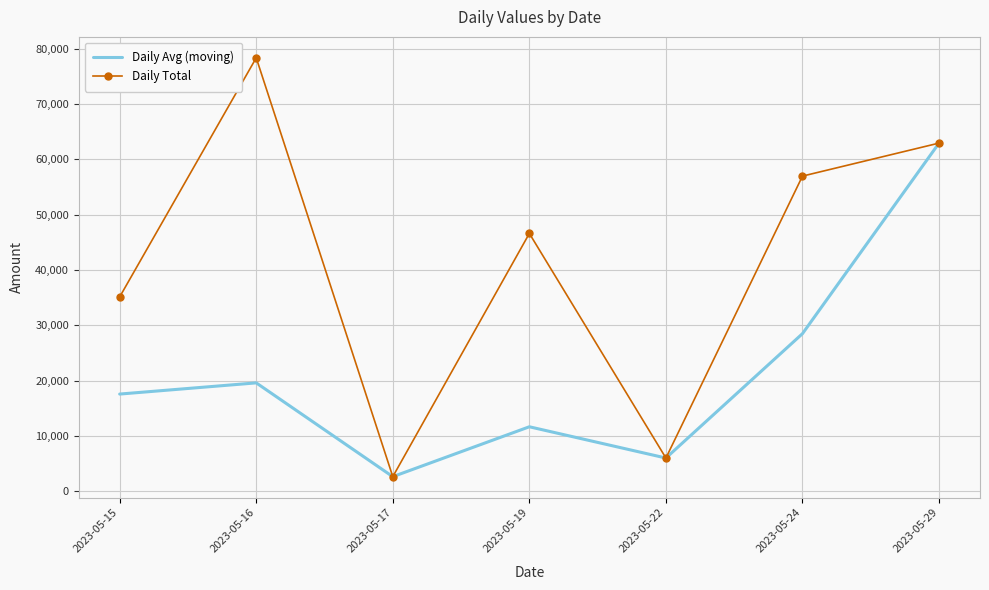

True or false: Daily Total has more than 1 interior local peaks.

True